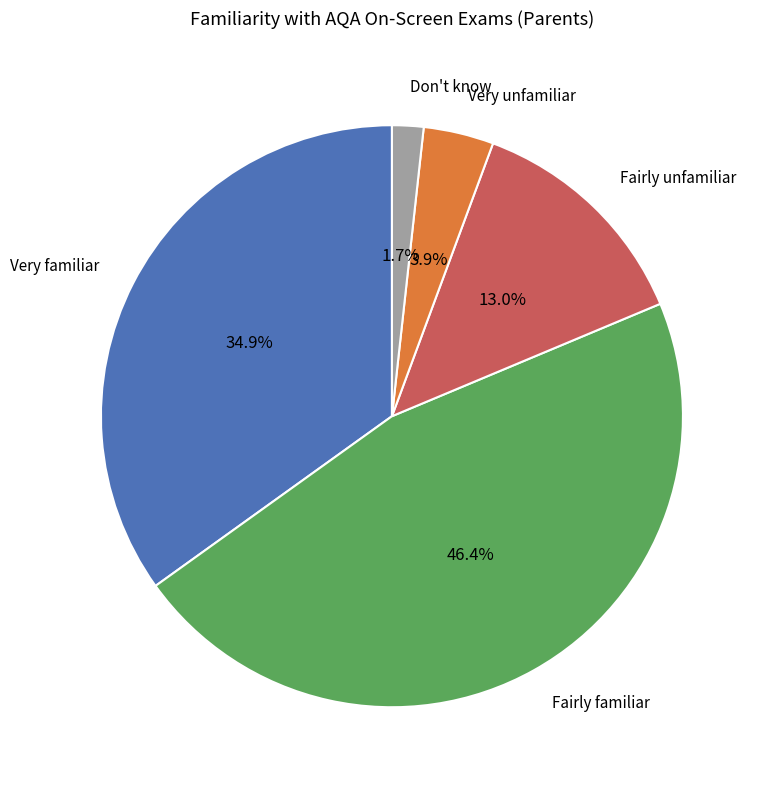

Is there a majority slice in this chart?

No